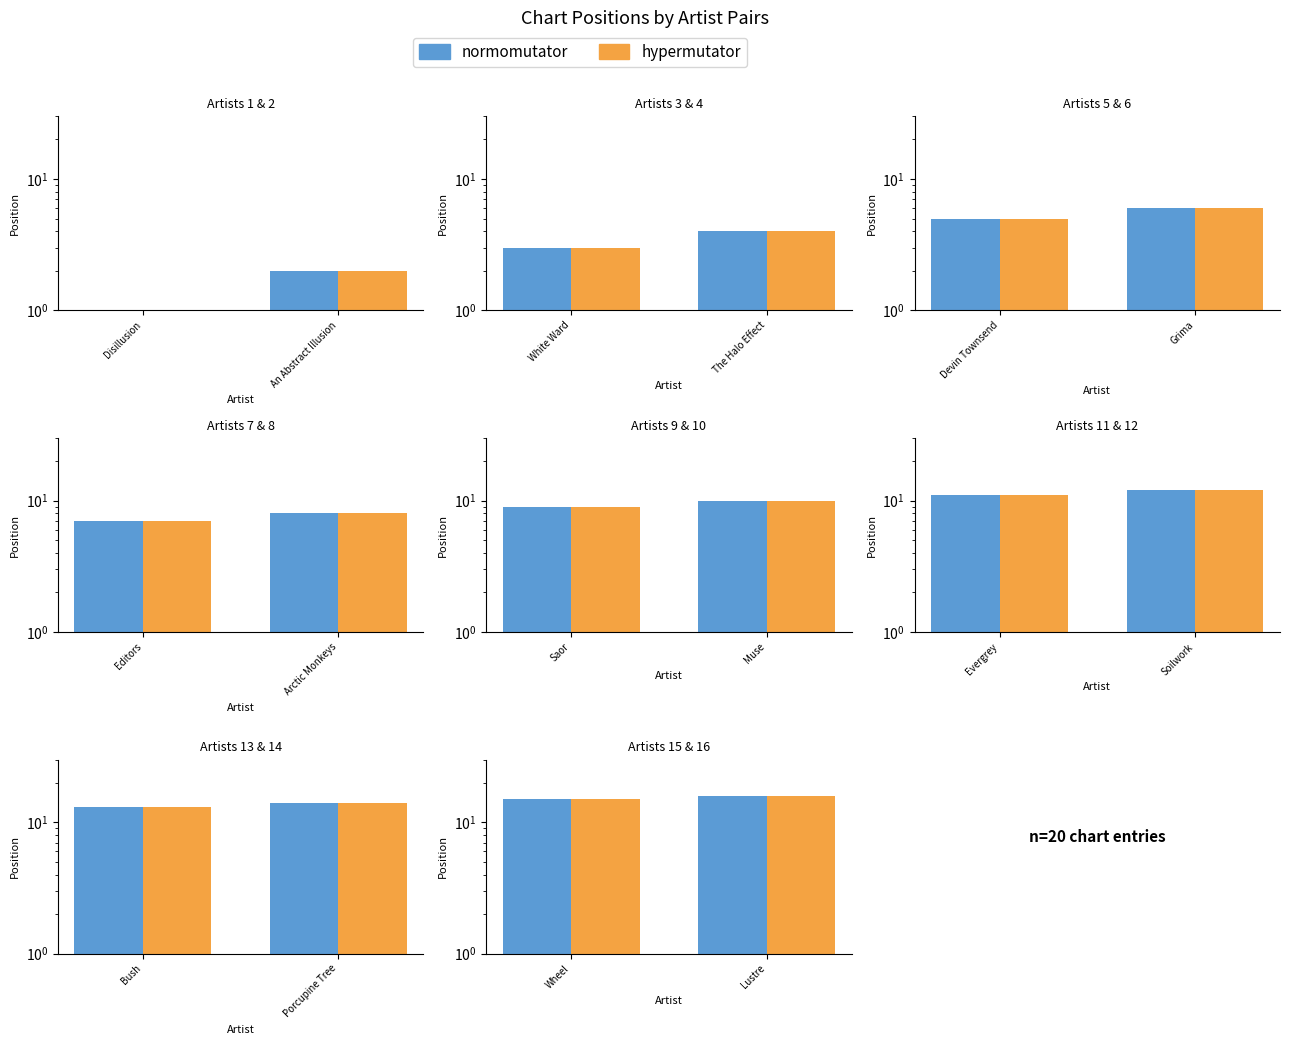

What position from the right is Wheel?

2